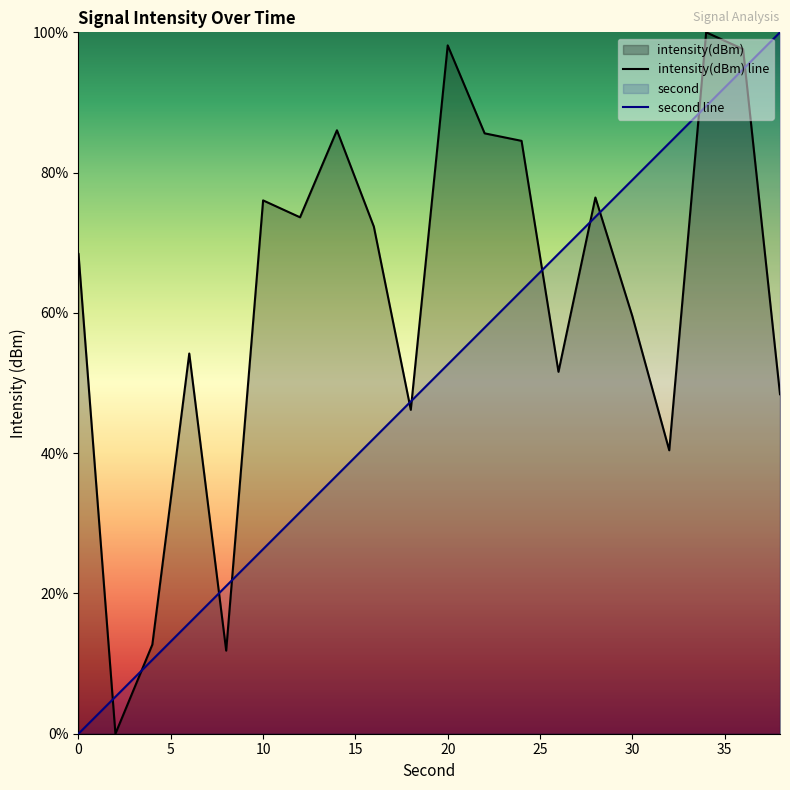

Is it true that second equals 52.3 at 38?

False